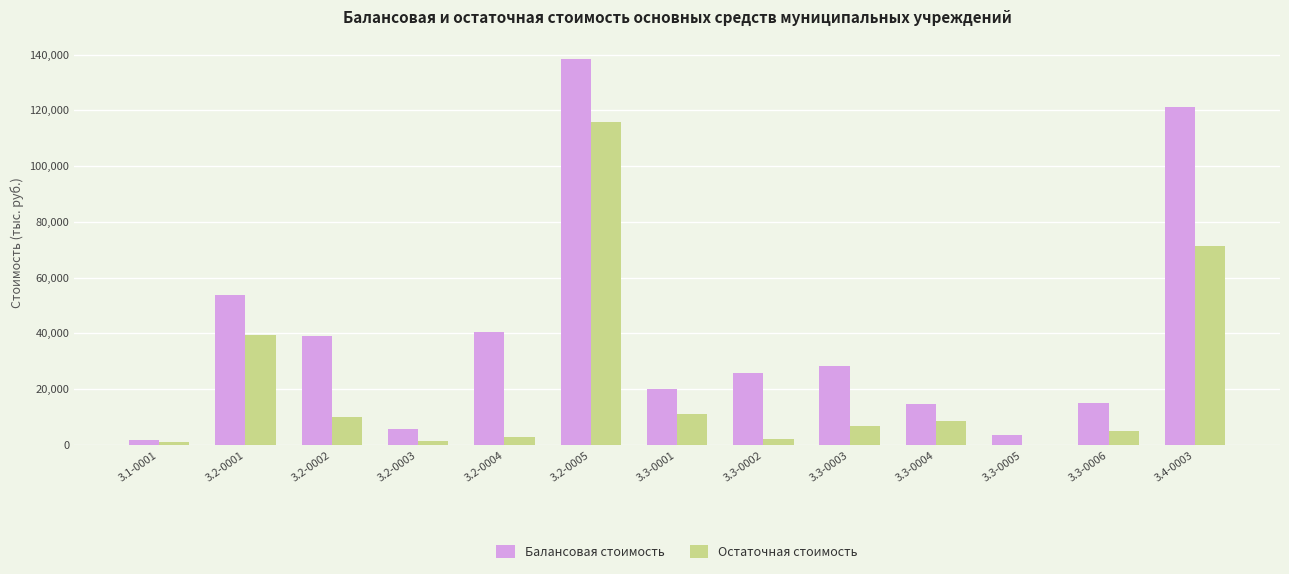

Does the chart contain stacked bars?

No